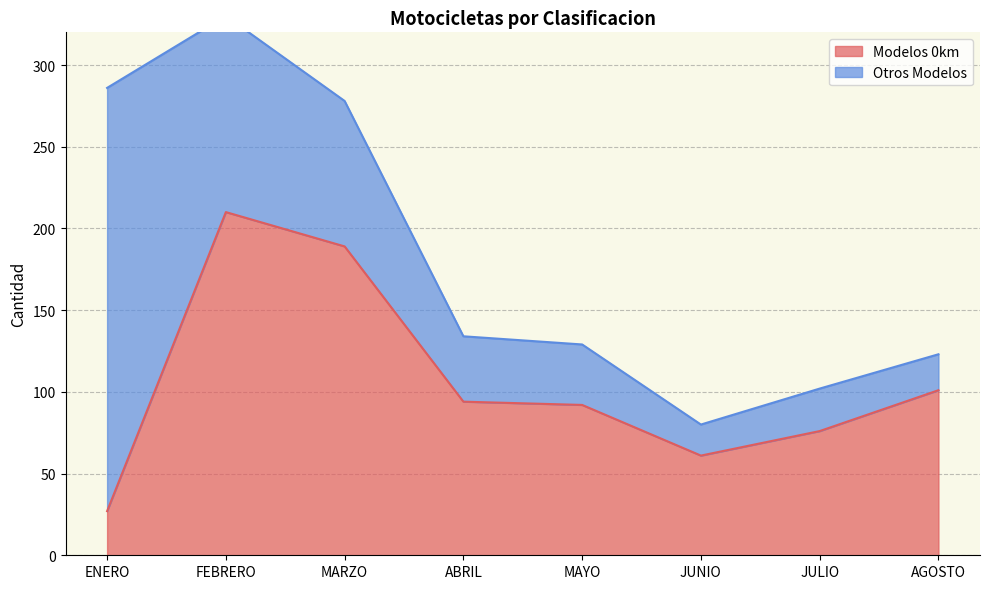

What position from the left is JUNIO?

6